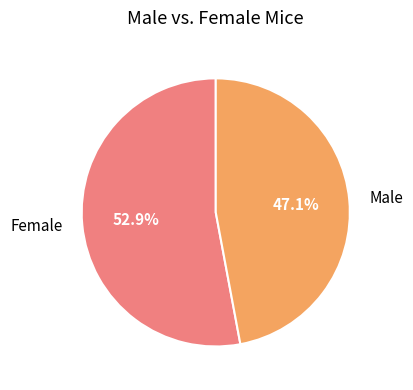

Rank the categories by value from highest to lowest.

Female, Male